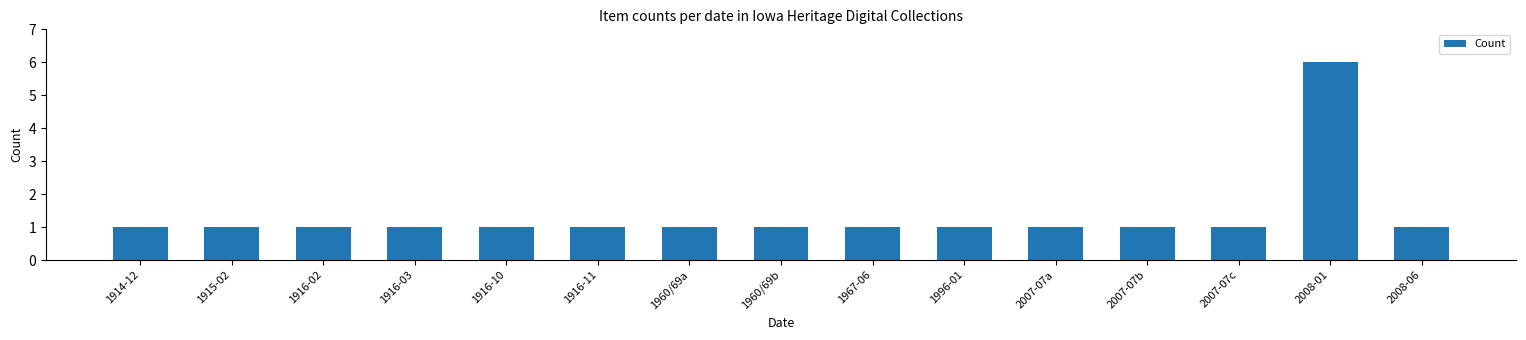

Are the bars grouped side by side (vs. stacked)?

No